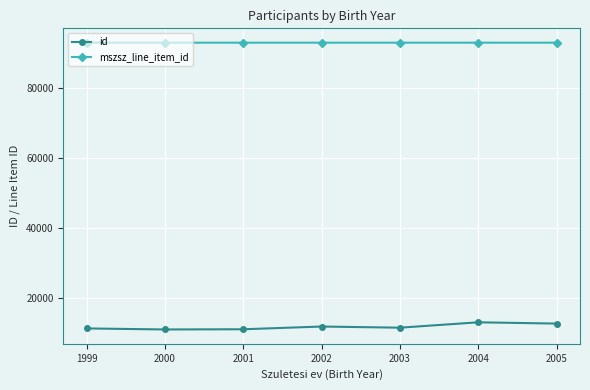

Which series has the widest spread of values?

id